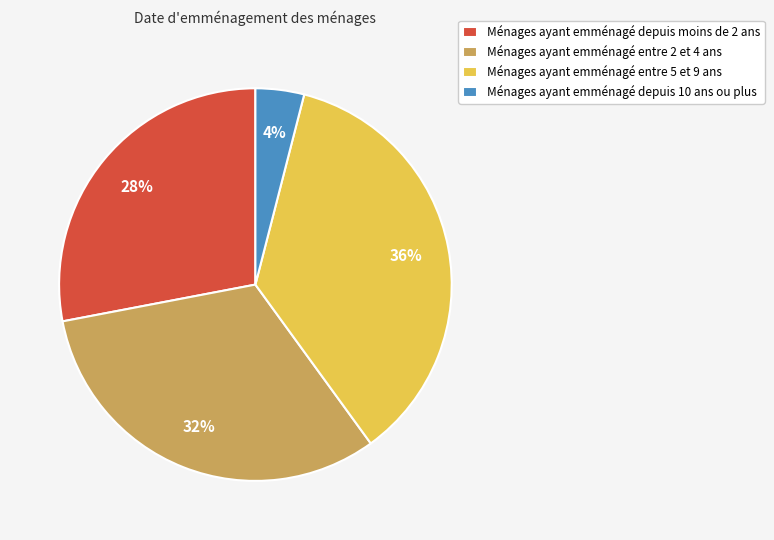

To the nearest percent, what is the difference between the largest and smallest slice percentages?

32%